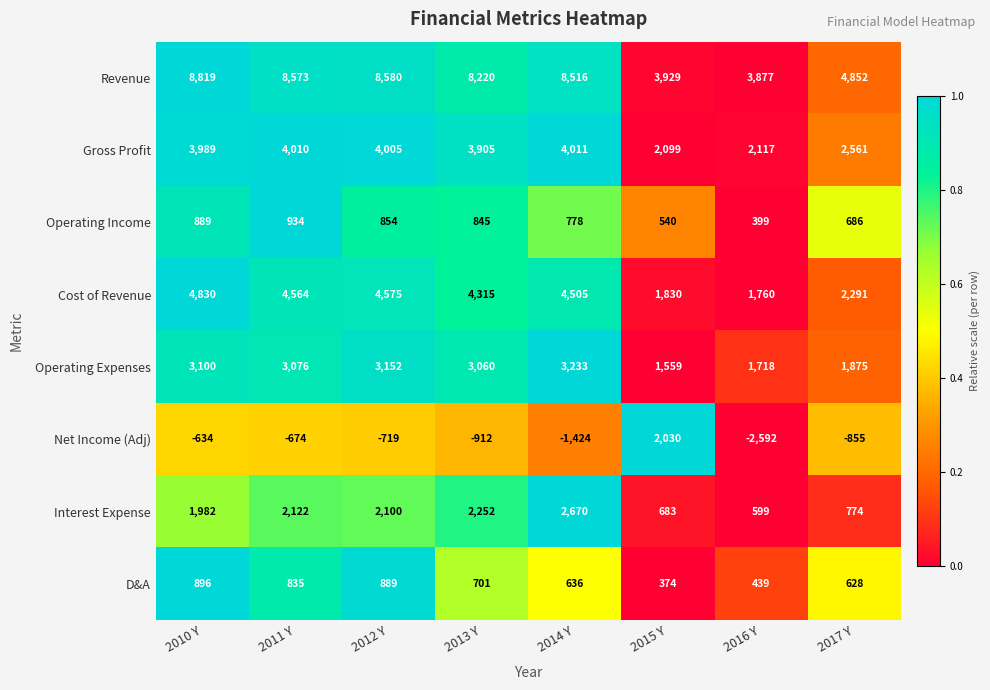

What is the sum of the Gross Profit values at 2017 Y and 2010 Y?

6550